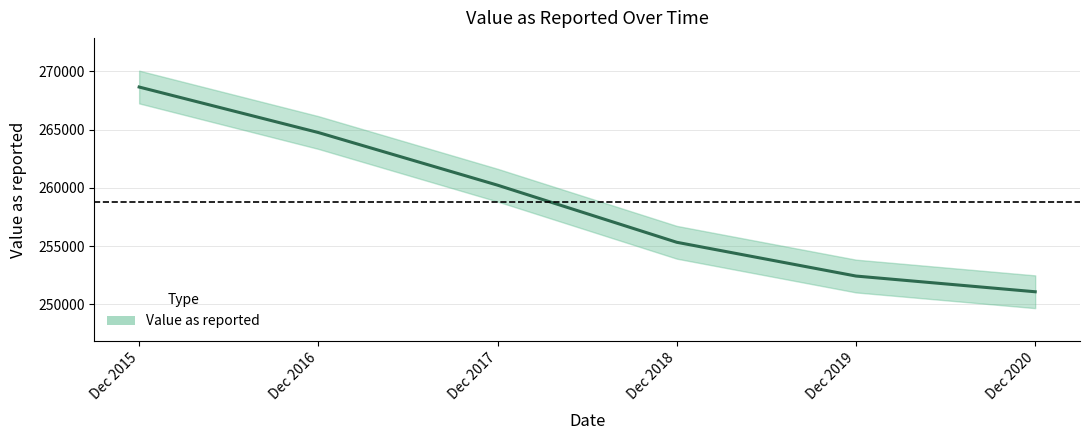

How many values are below 260221?

3